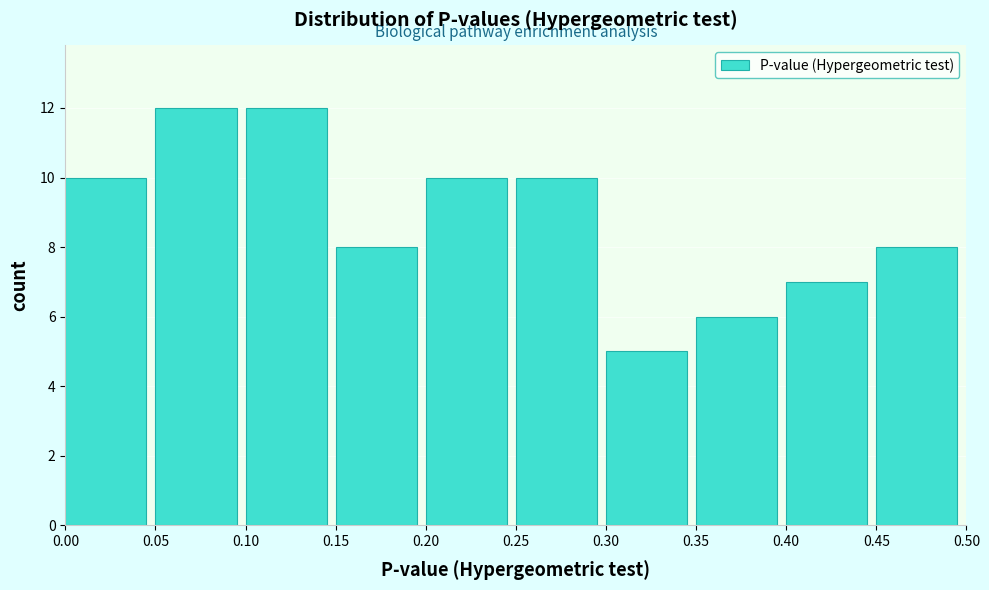

Reading left to right, transcribe this chart: for each bar, give the range it covers on the x-axis and its height. The values are not printed on the chart, so give them approximately, as read against the axis.

0.00 to 0.05: 10
0.05 to 0.10: 12
0.10 to 0.15: 12
0.15 to 0.20: 8
0.20 to 0.25: 10
0.25 to 0.30: 10
0.30 to 0.35: 5
0.35 to 0.40: 6
0.40 to 0.45: 7
0.45 to 0.50: 8